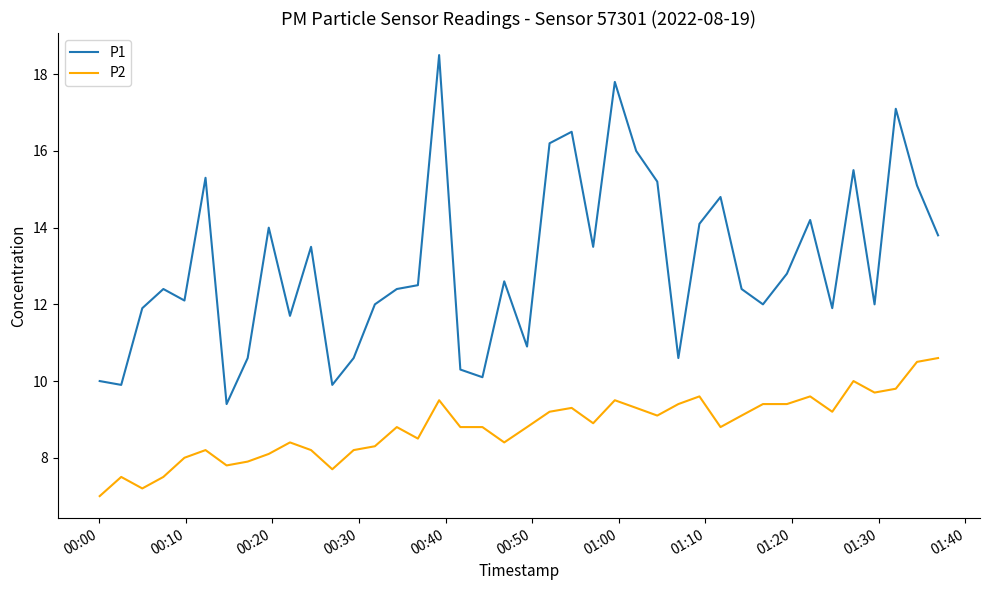

What is the smallest value displayed?

7.0